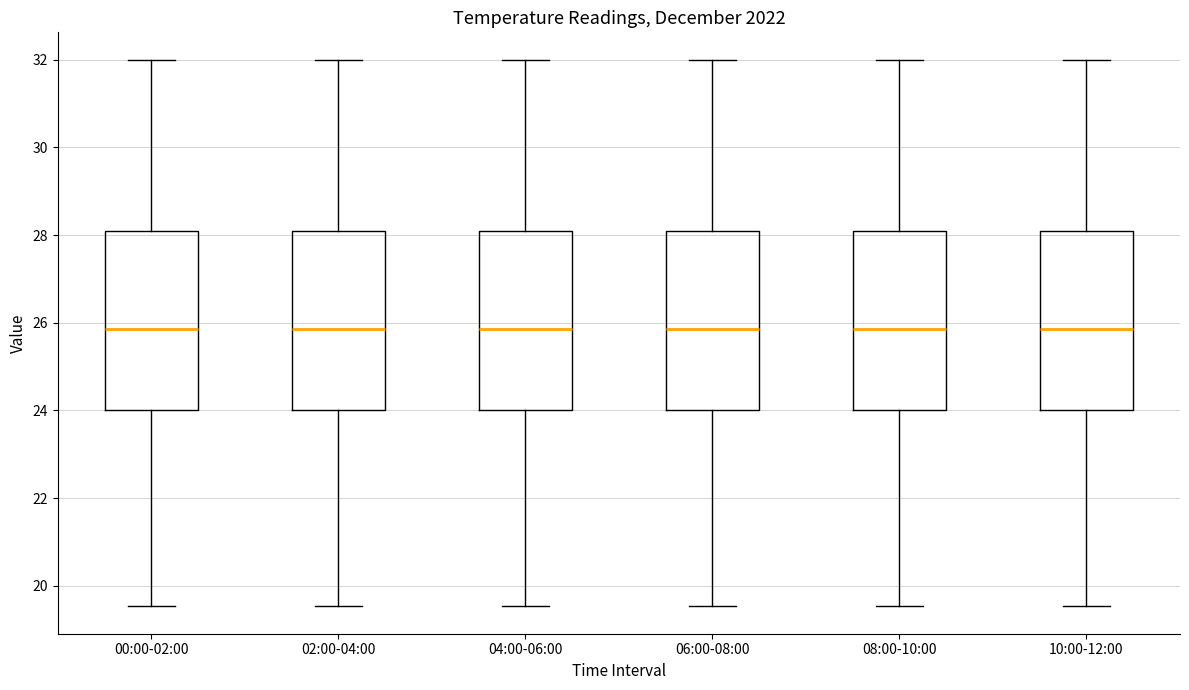

Reading left to right, transcribe this box plot: for each box, give where its median line is, the range the box spans, and where its two whiskers end, as read against the y-axis. The values are not printed on the chart, so give them approximately, as read against the axis.

00:00-02:00: median 25.8, box 24.0 to 28.2, whiskers 19.6 to 32.0
02:00-04:00: median 25.8, box 24.0 to 28.2, whiskers 19.6 to 32.0
04:00-06:00: median 25.8, box 24.0 to 28.2, whiskers 19.6 to 32.0
06:00-08:00: median 25.8, box 24.0 to 28.2, whiskers 19.6 to 32.0
08:00-10:00: median 25.8, box 24.0 to 28.2, whiskers 19.6 to 32.0
10:00-12:00: median 25.8, box 24.0 to 28.2, whiskers 19.6 to 32.0